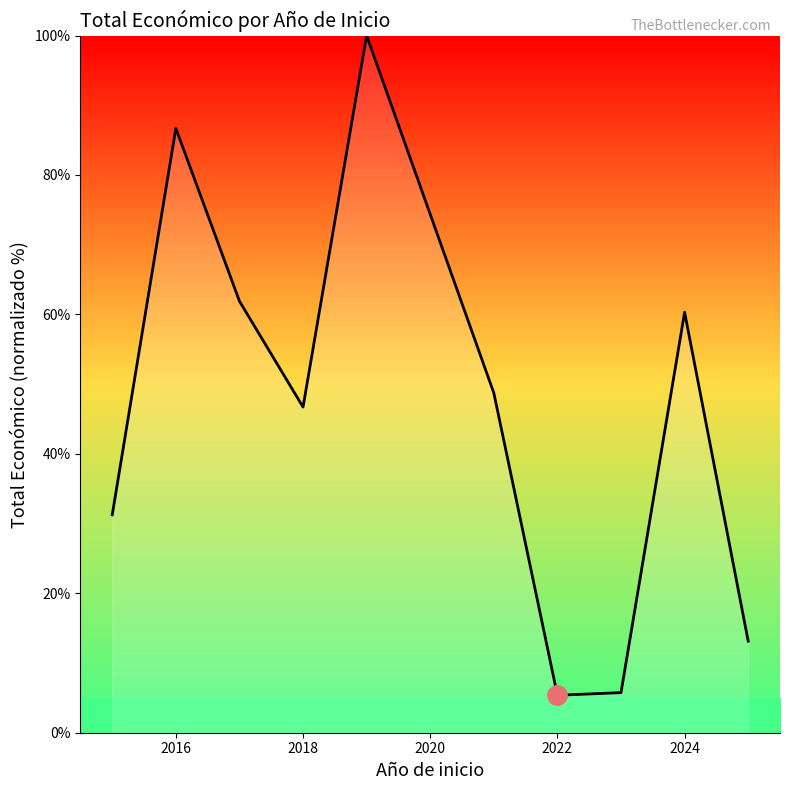

What is the difference between the maximum and minimum values?

94.6